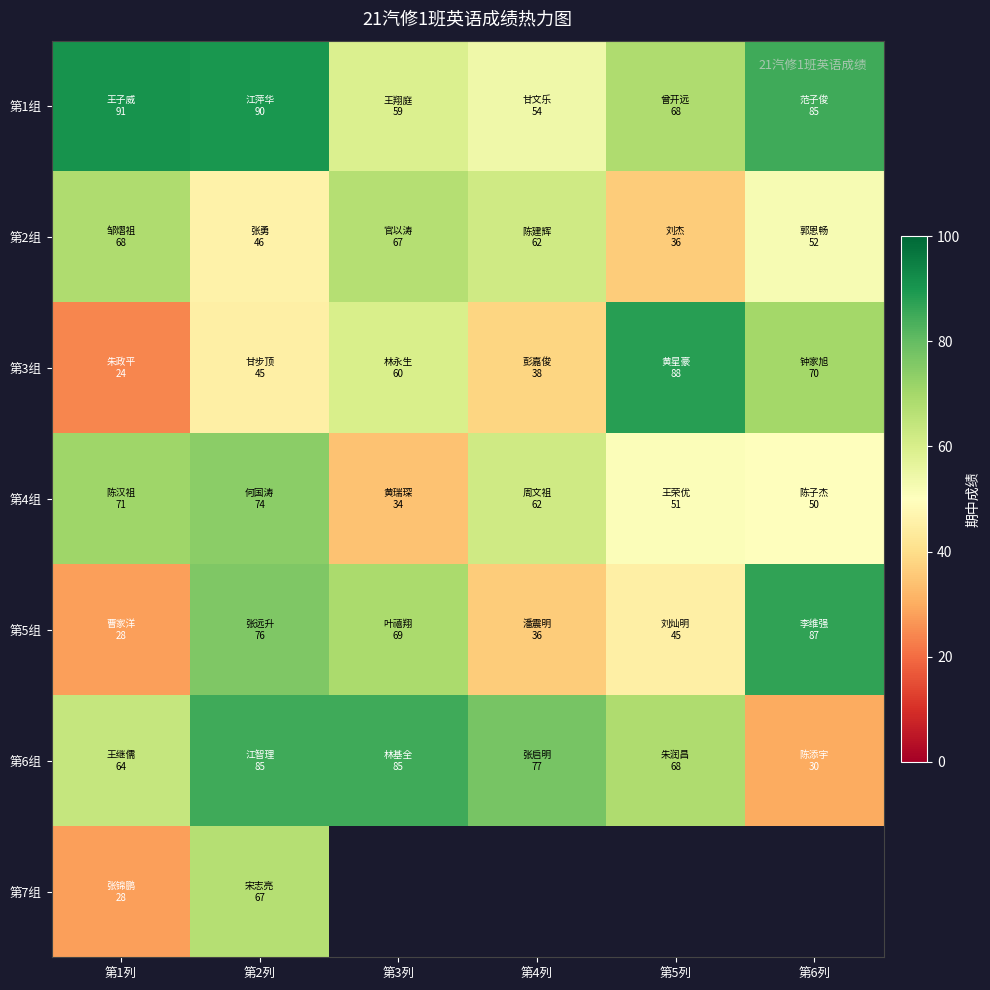

At which label does 第3组 reach its peak?

第5列